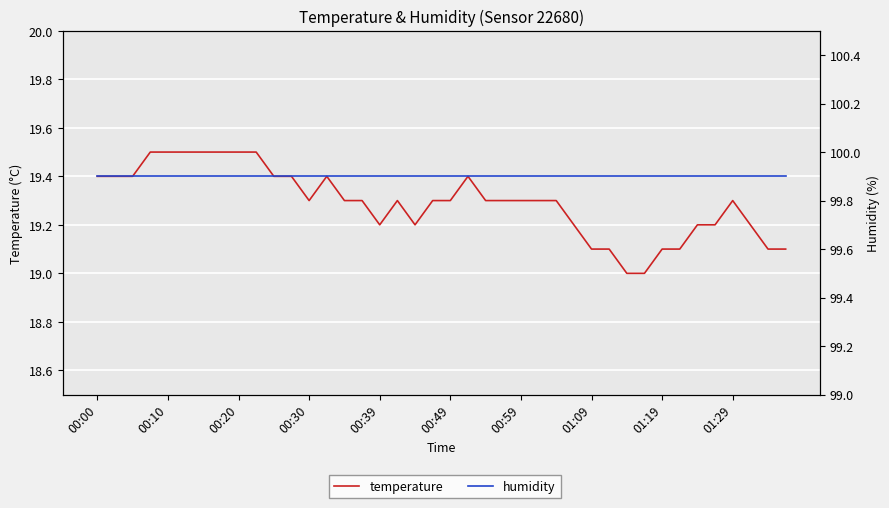

At which label is humidity closest to 99?

00:00